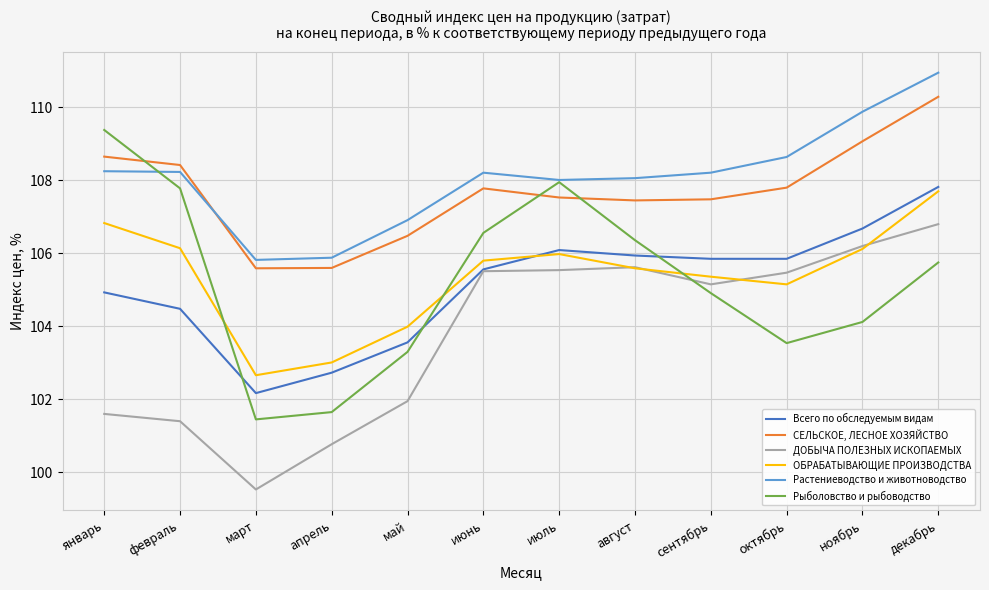

Read the ДОБЫЧА ПОЛЕЗНЫХ ИСКОПАЕМЫХ value at январь.

101.6